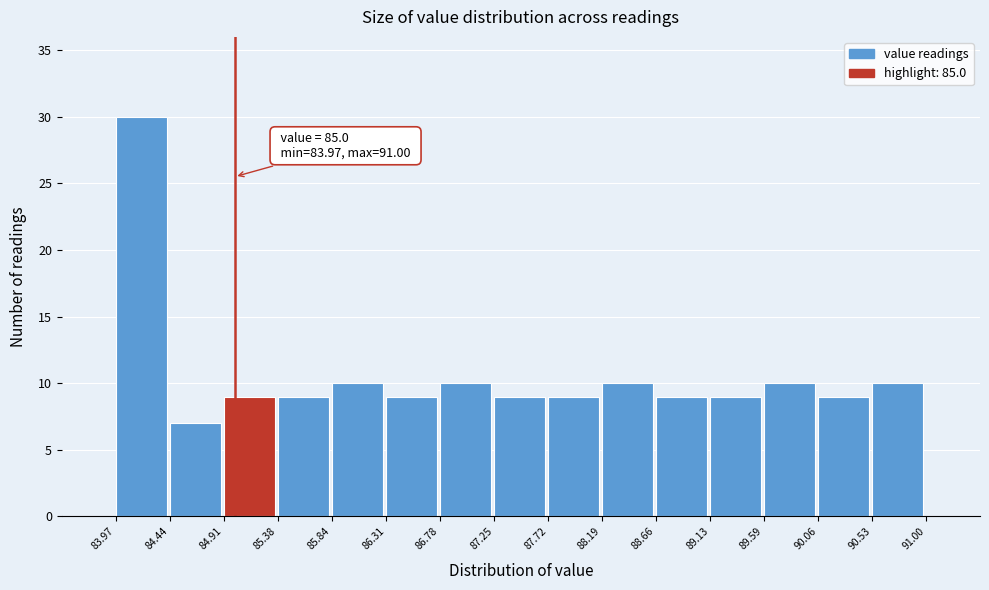

Over which range of the x-axis is the bar tallest?

83.97 to 84.44